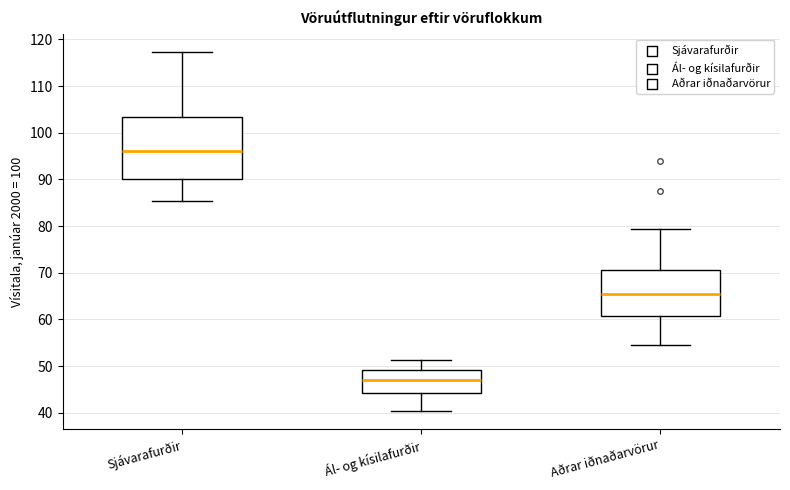

Reading left to right, read every box against the y-axis: the position of its median line, the range the box covers, and the ends of its whiskers. The values are not printed on the chart, so give them approximately, as read against the axis.

Sjávarafurðir: median 96, box 90 to 103, whiskers 85 to 117
Ál- og kísilafurðir: median 47, box 44 to 49, whiskers 40 to 51
Aðrar iðnaðarvörur: median 65, box 61 to 71, whiskers 54 to 79